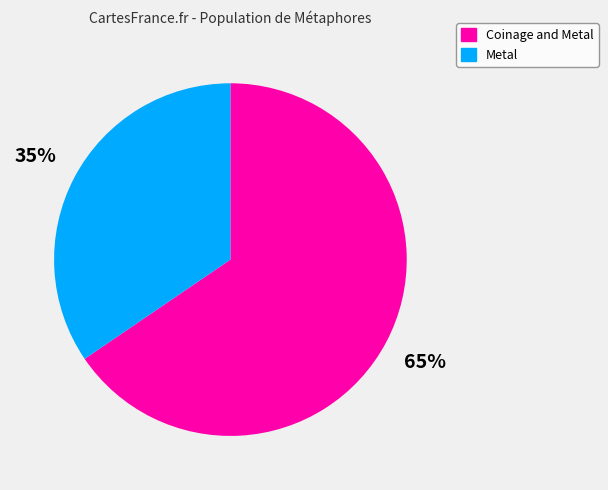

To the nearest percent, what is the average slice percentage?

50%